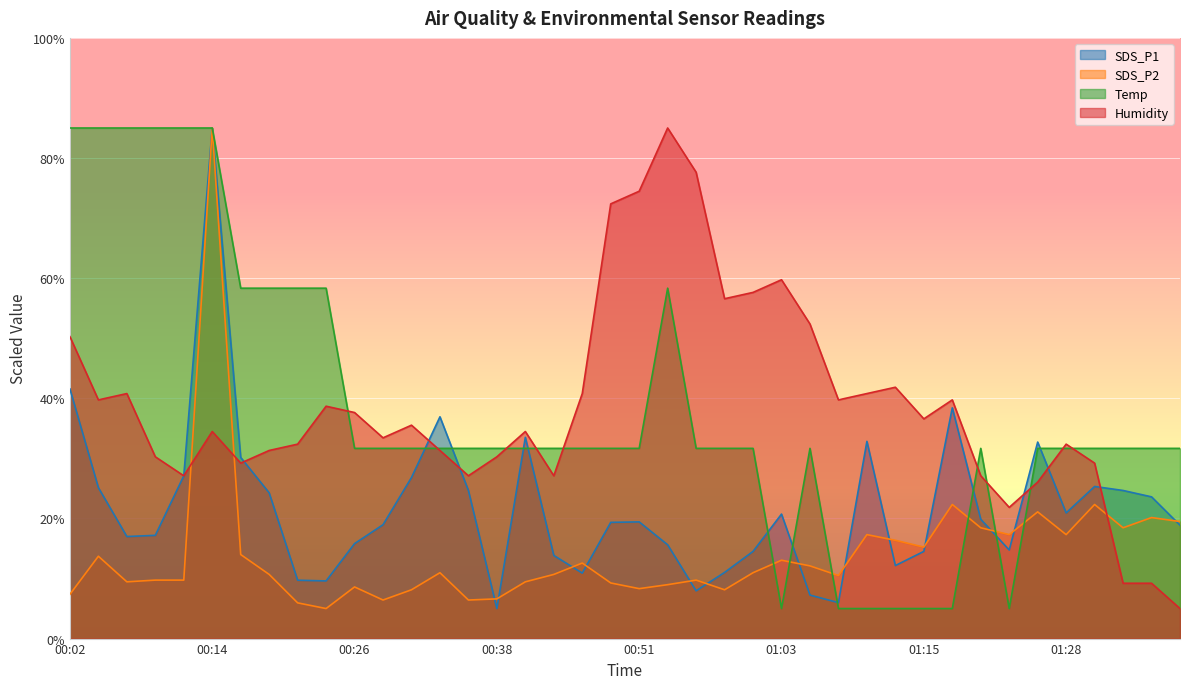

The SDS_P1 series shows 19.0 at 00:29. True or false?

True